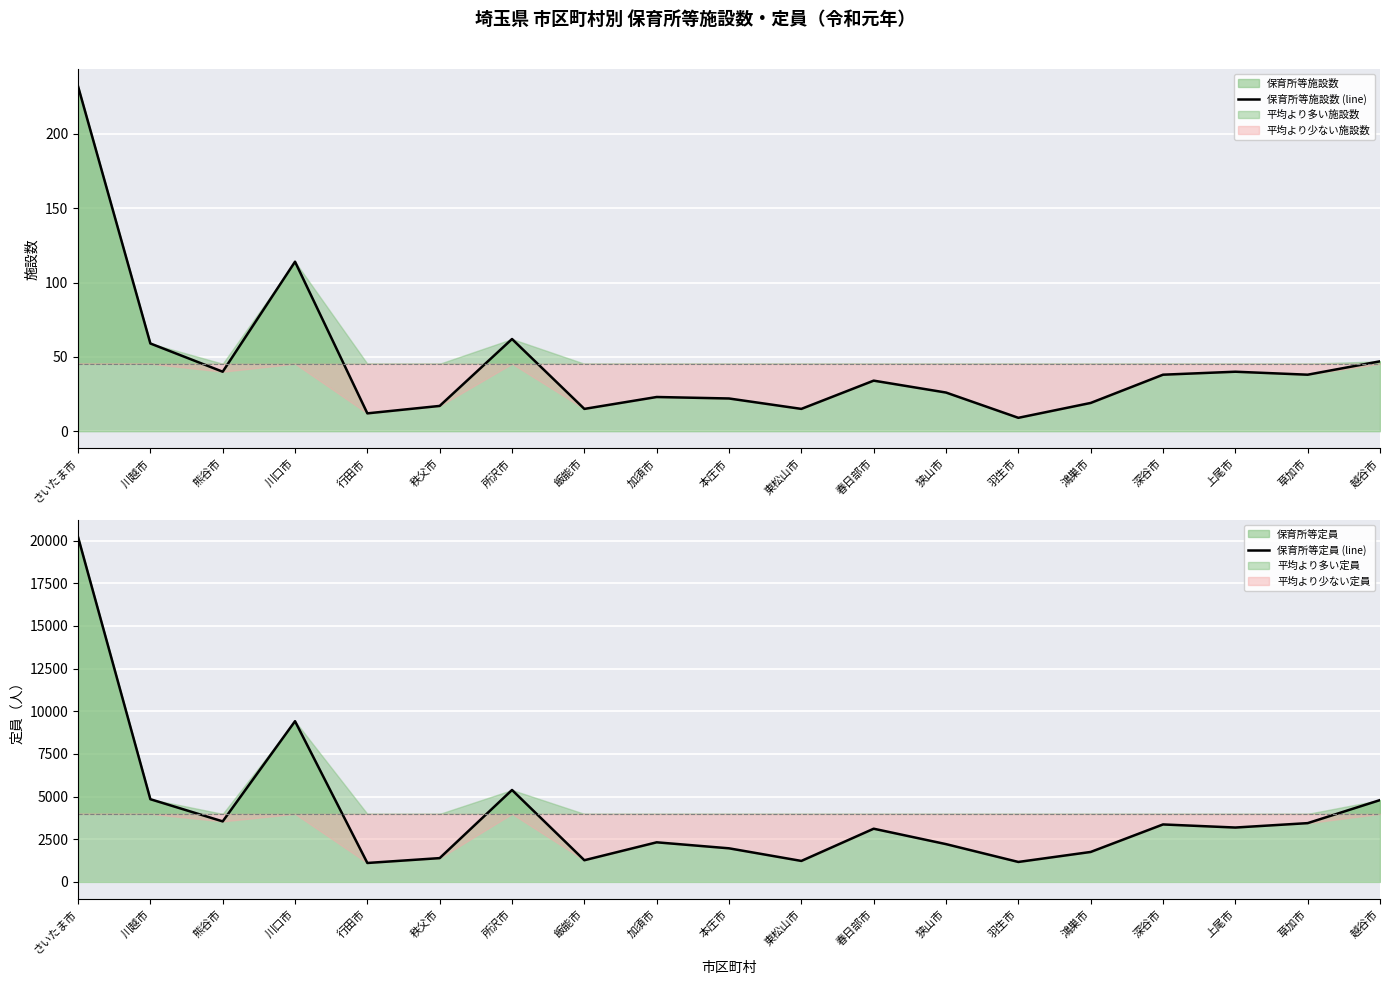

True or false: 保育所等定員 (line) and 保育所等施設数 (line) cross at least once.

False